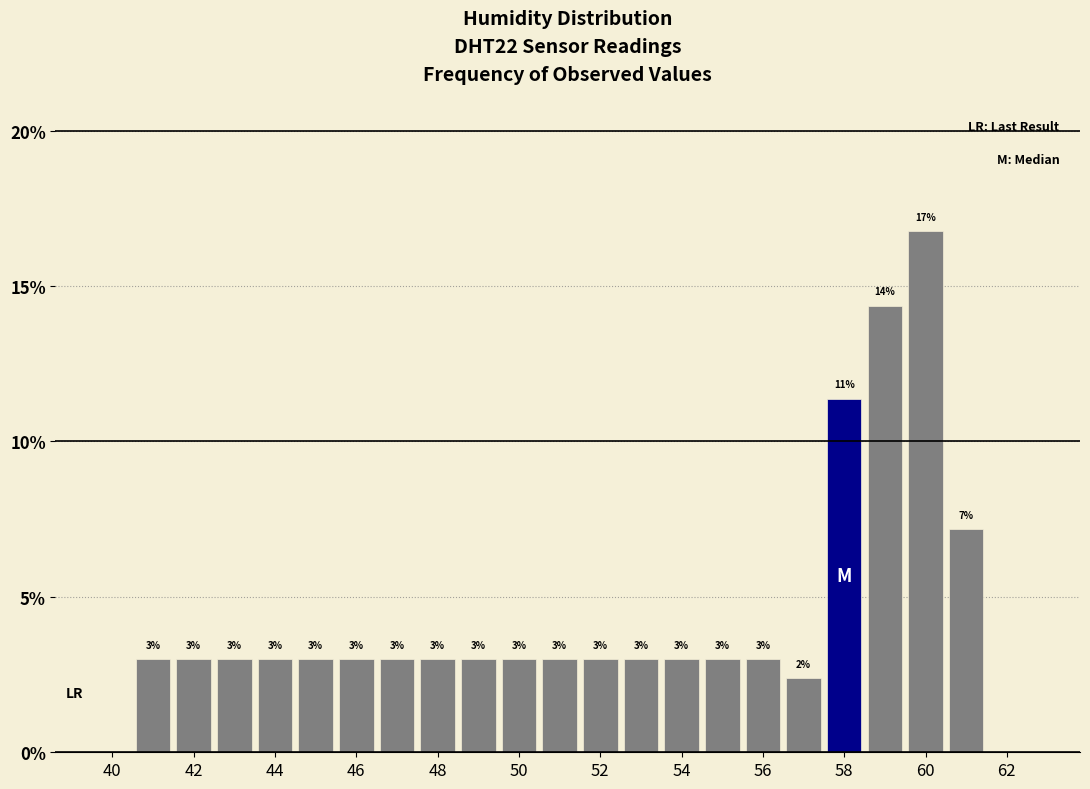

Which range on the x-axis has the tallest bar?

59.5 to 60.5